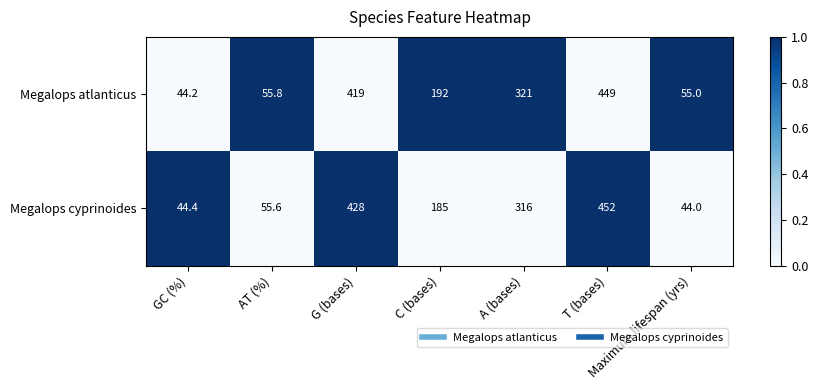

Where is Megalops atlanticus nearest to the value 246?

C (bases)